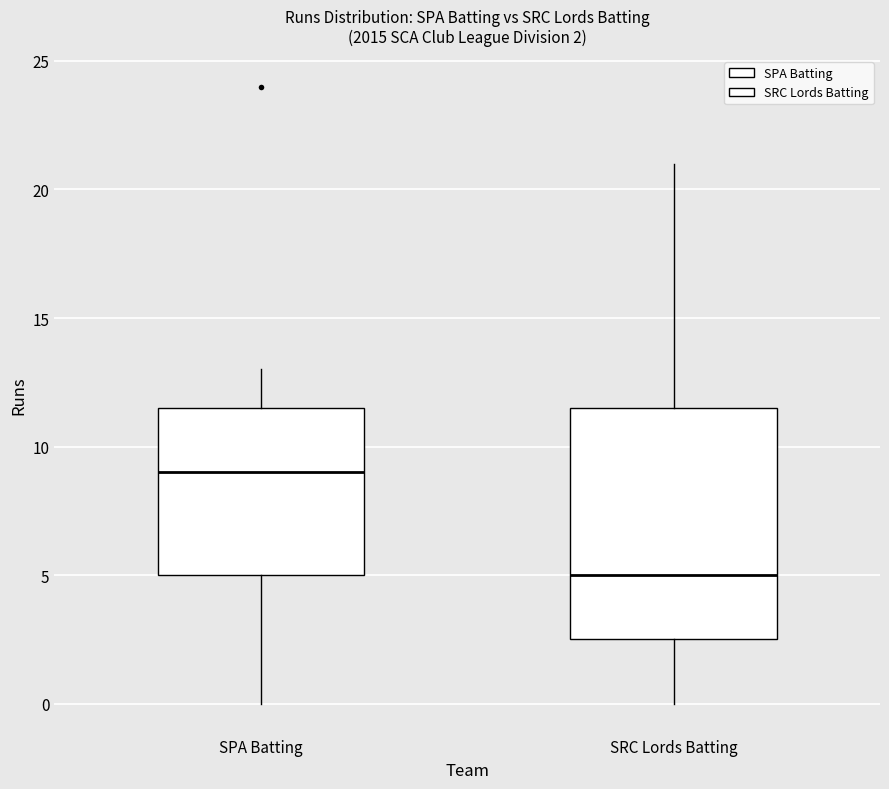

Which box's median line is the lowest?

SRC Lords Batting